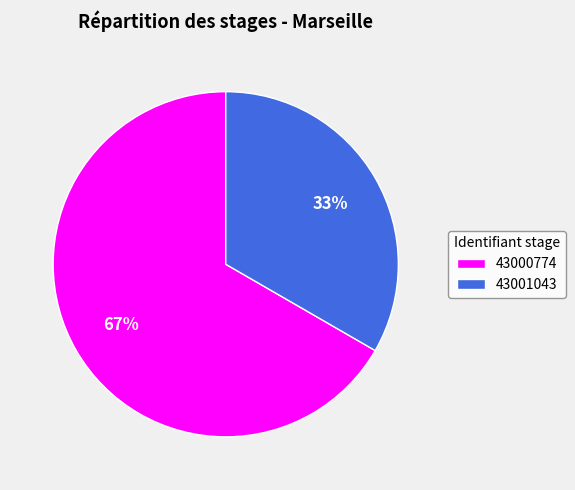

Combined, do 43001043 and 43000774 account for over 50%?

Yes